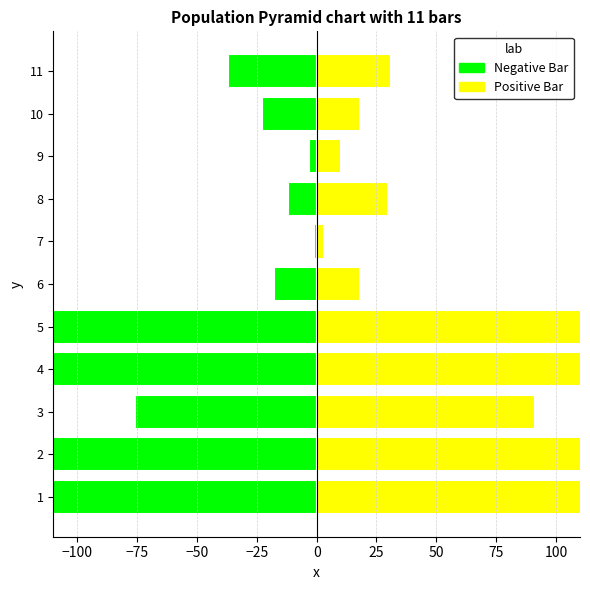

What is the average value of the Positive Bar series?

122